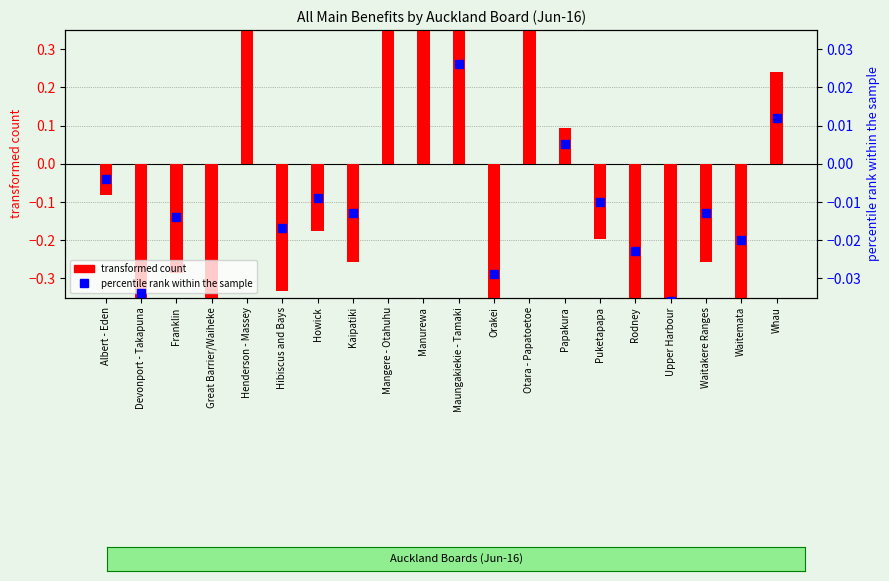

What is the total value across all series at Maungakiekie - Tamaki?

0.6